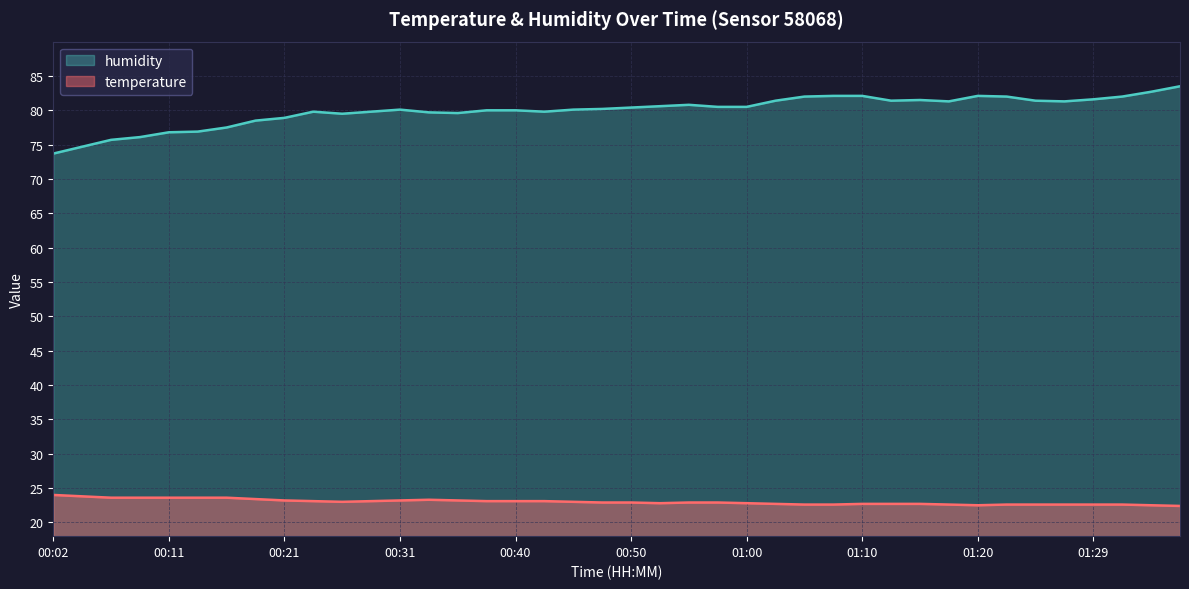

At 01:29, list the series in order from smallest to largest.

temperature, humidity